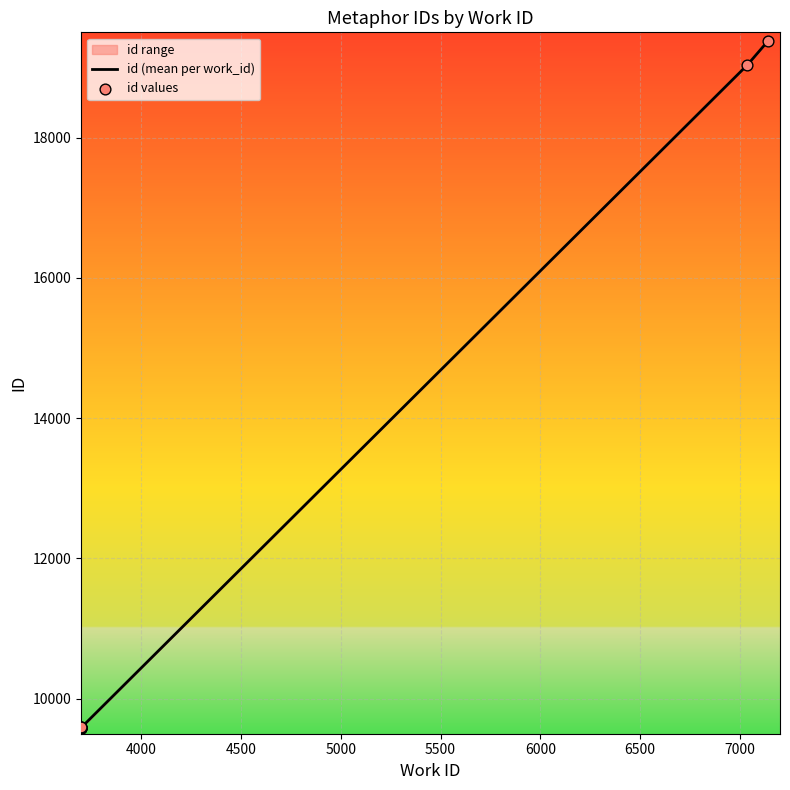

What is the change in value from 3700 to 7036?

+9448